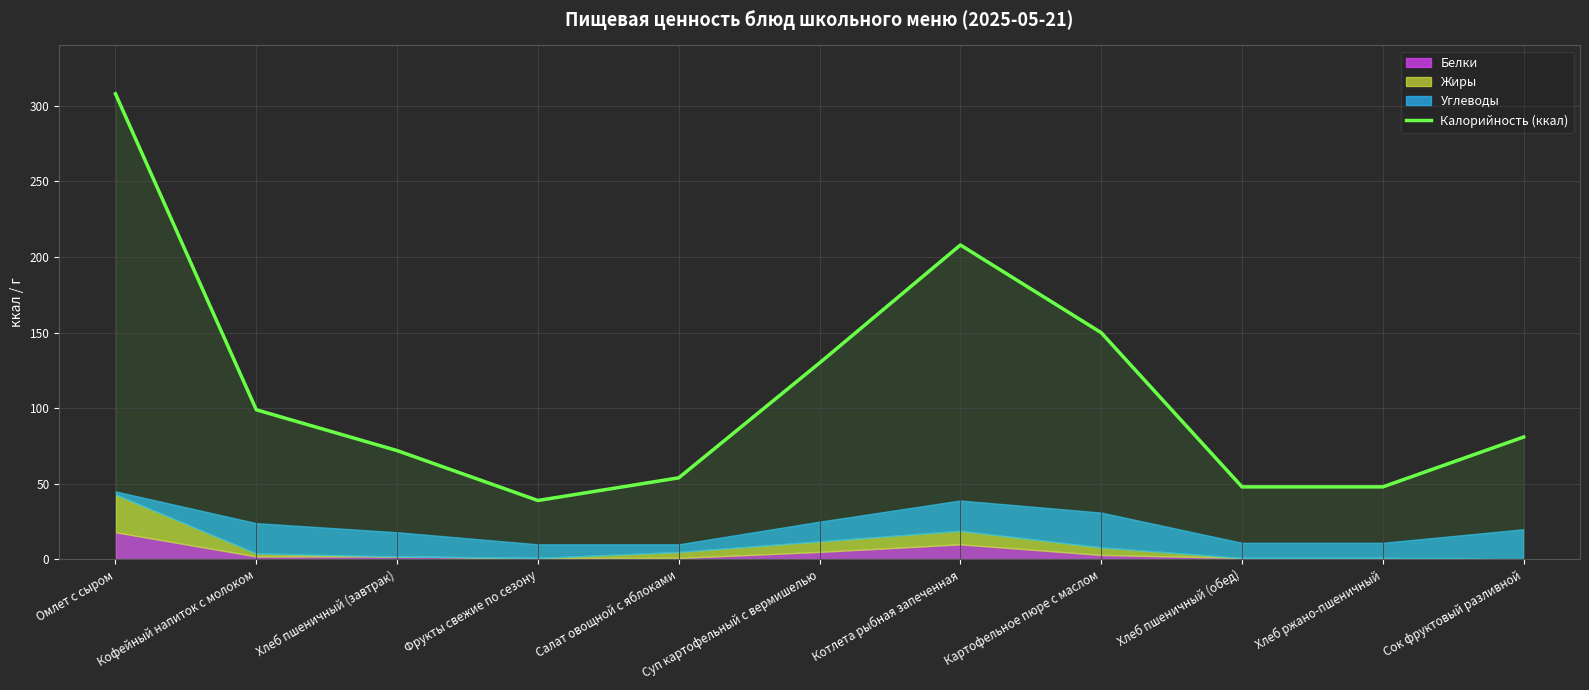

Reading left to right, transcribe all the data shown in this chart.

308	99	72	39	54	130	208	150	48	48	81